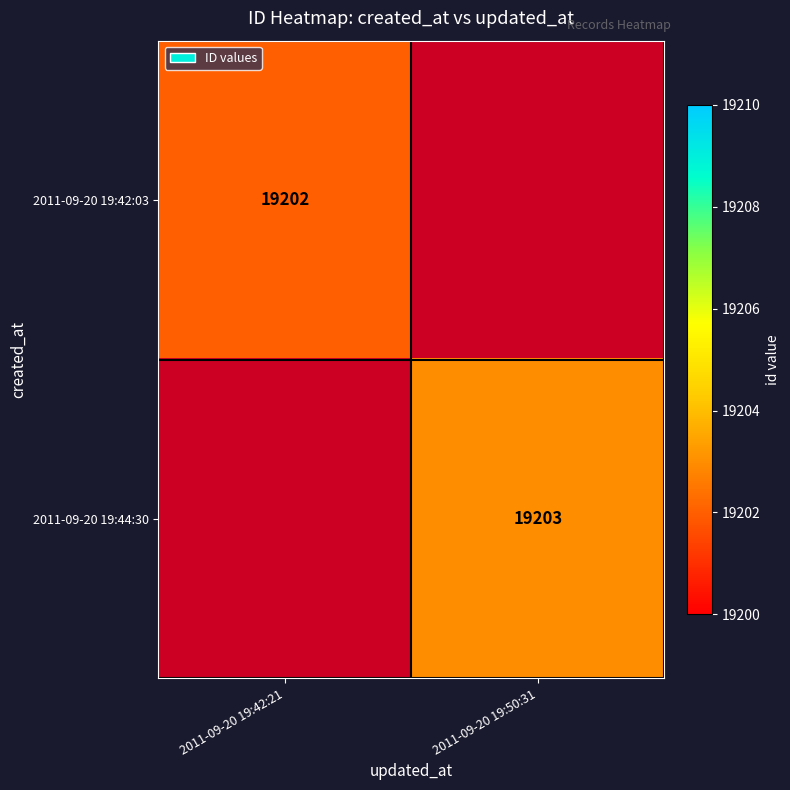

Count the number of categories in the chart.

2